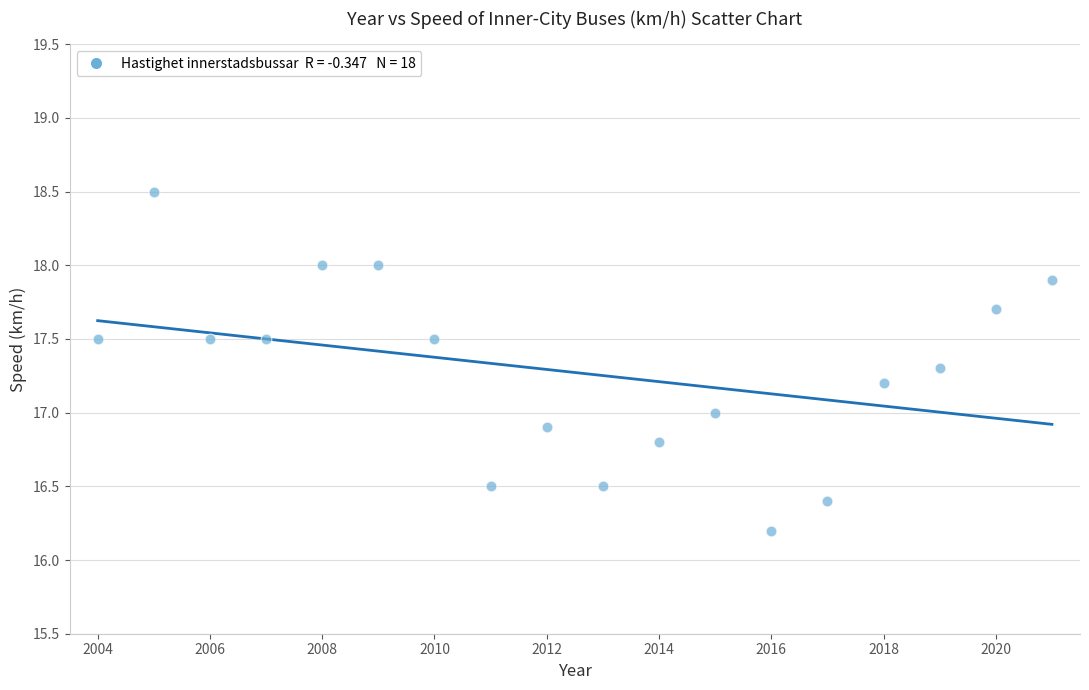

What is the range of X values (max minus min)?

17.0